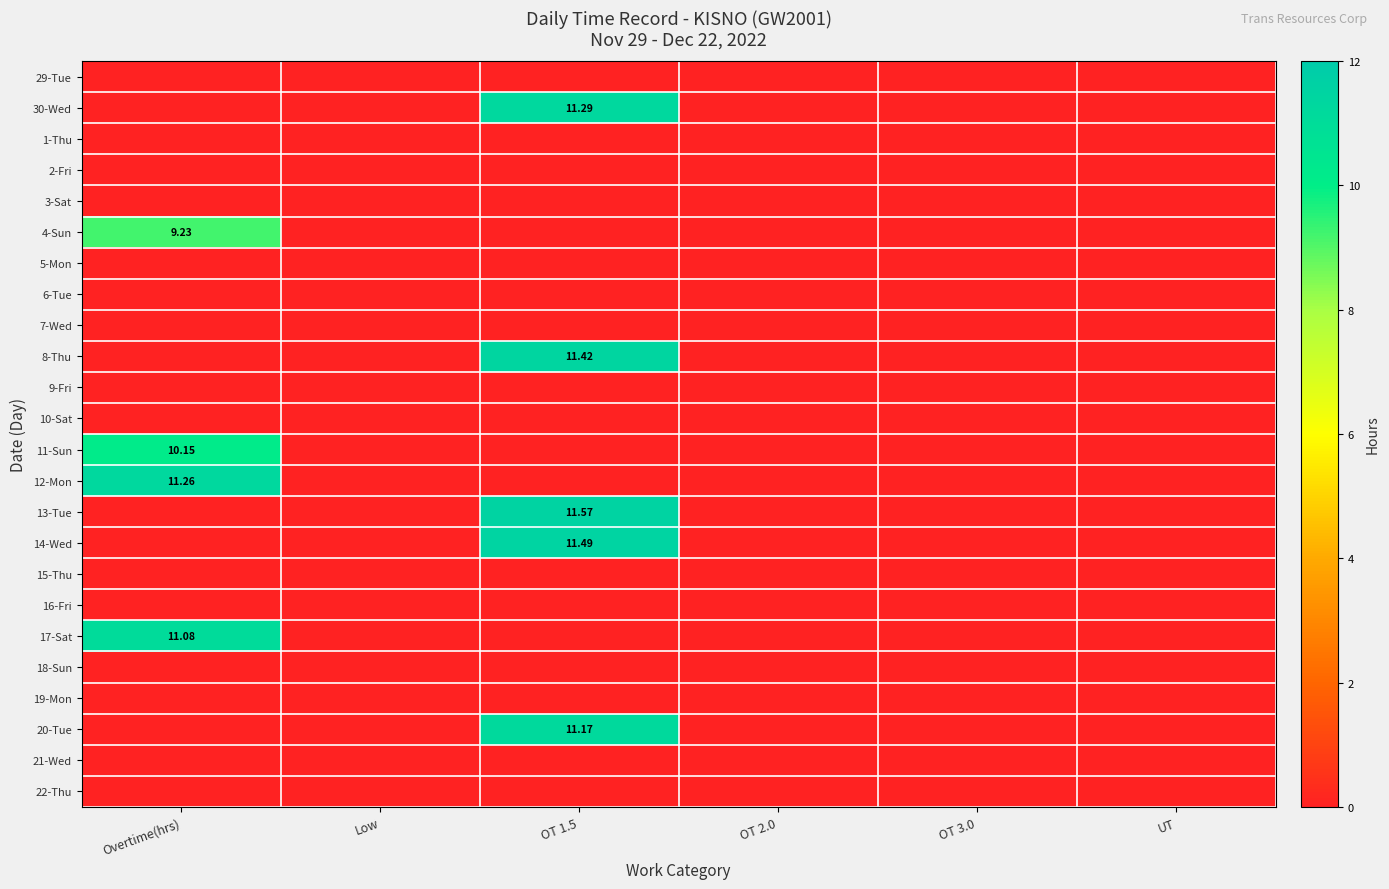

List the series in order of their peak value, highest first.

13-Tue, 14-Wed, 8-Thu, 30-Wed, 12-Mon, 20-Tue, 17-Sat, 11-Sun, 4-Sun, 29-Tue, 1-Thu, 2-Fri, 3-Sat, 5-Mon, 6-Tue, 7-Wed, 9-Fri, 10-Sat, 15-Thu, 16-Fri, 18-Sun, 19-Mon, 21-Wed, 22-Thu